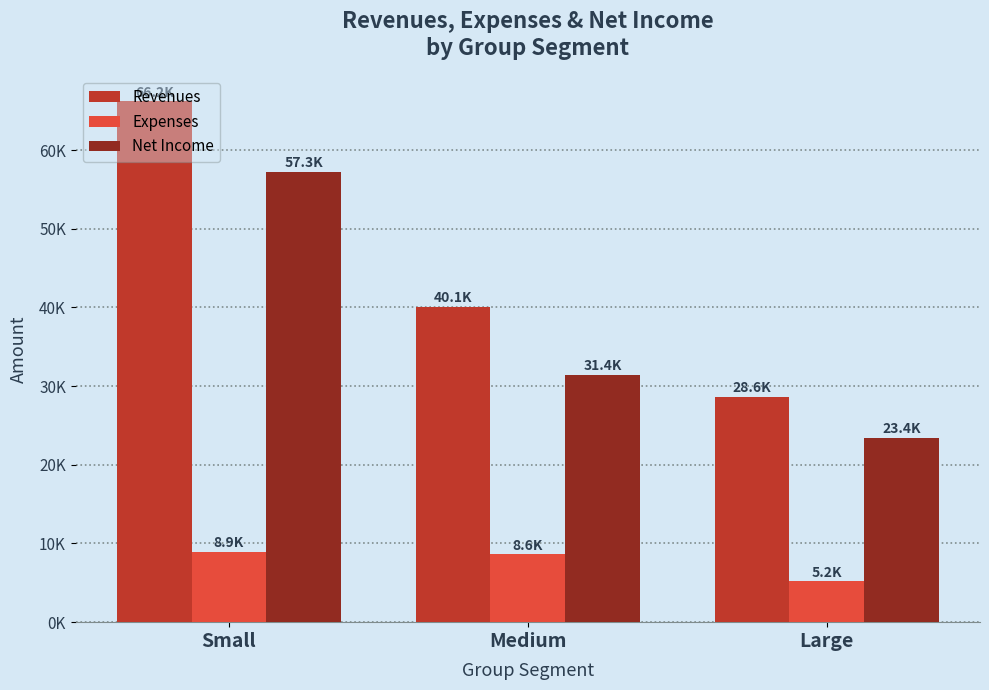

Which series has the largest total across all categories?

Revenues